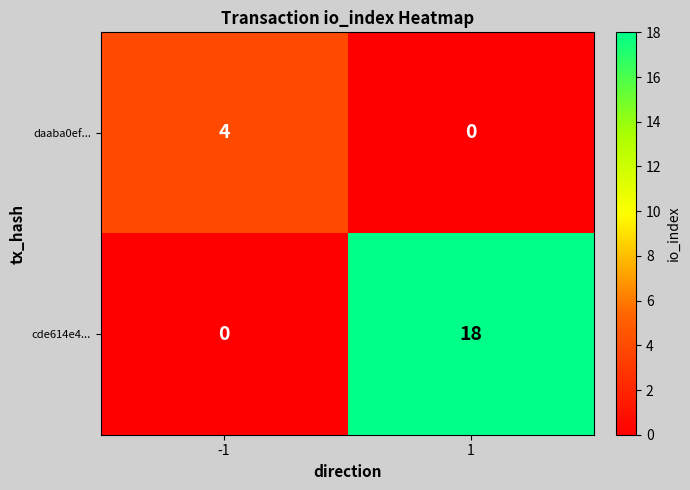

What is the difference between the maximum and minimum values in the daaba0ef... series?

4